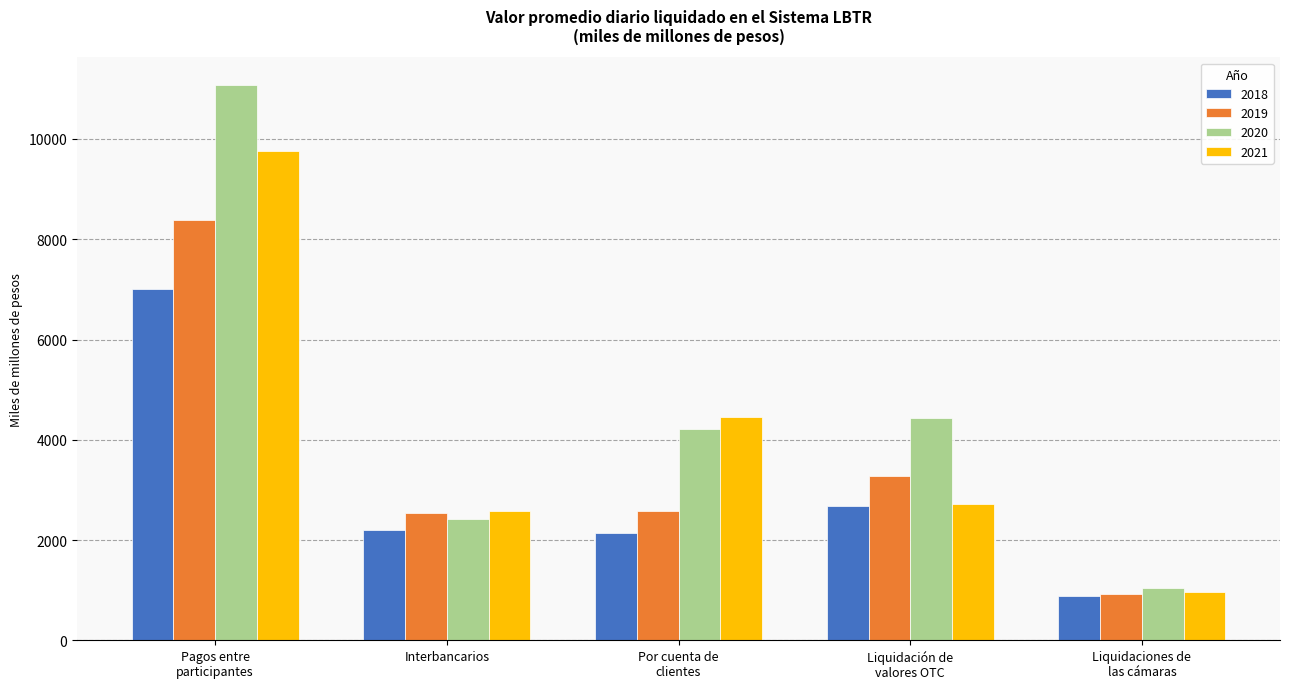

What is the minimum value shown in the chart?

876.8